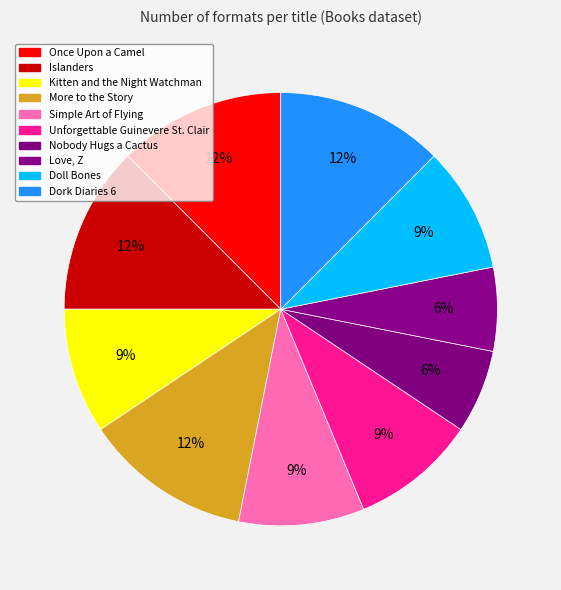

How many slices are in this pie chart?

10